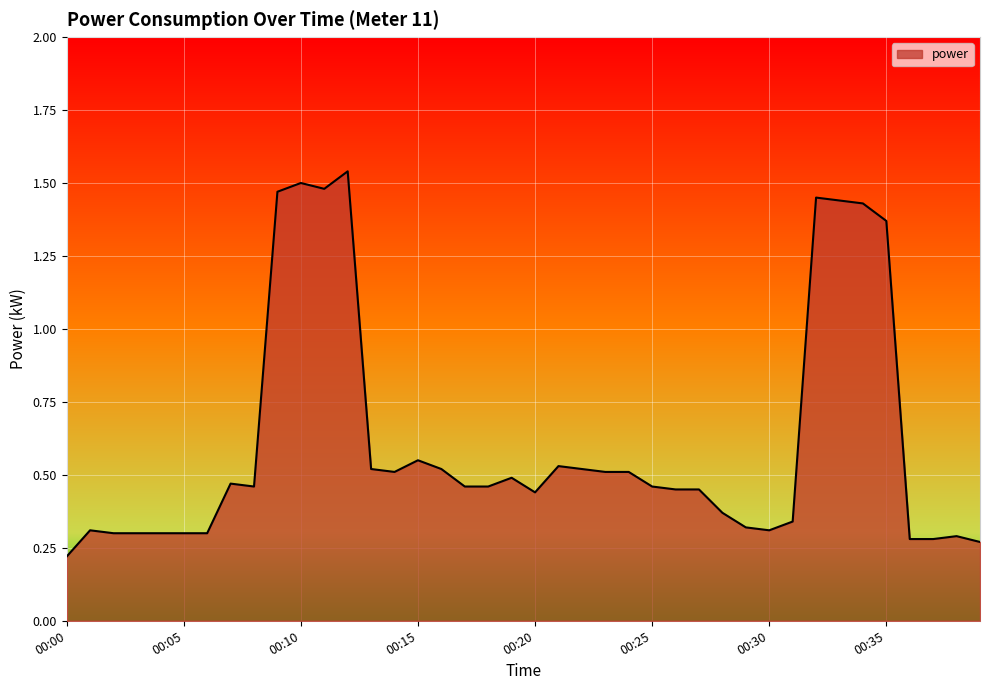

What is the difference between the maximum and minimum values?

1.3